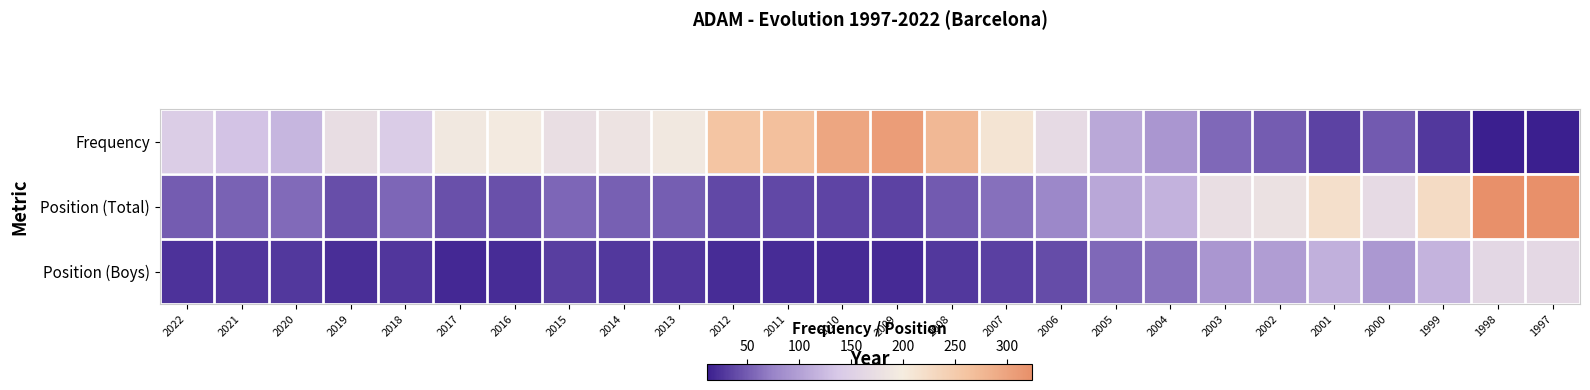

Between 2020 and 2003, which series saw the biggest shift?

Position (Total)